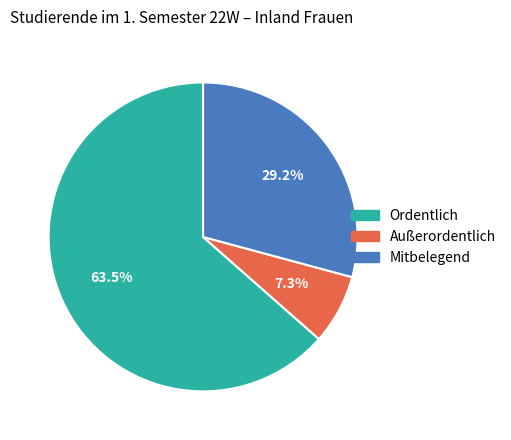

How many segments does this pie chart have?

3